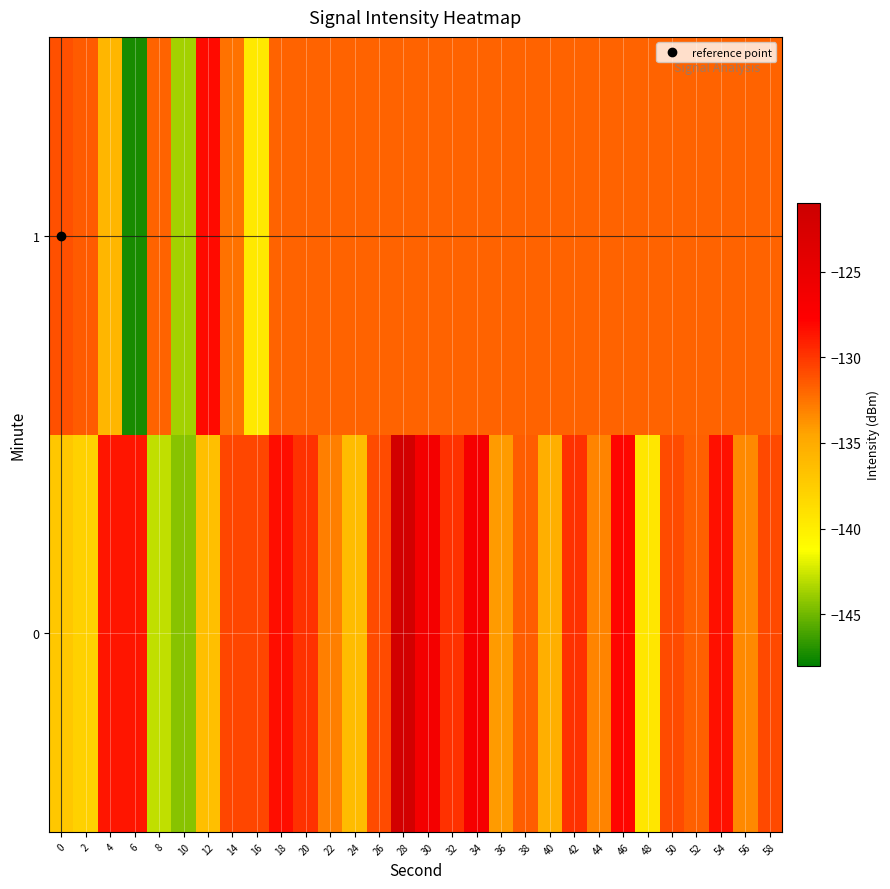

What is the difference between the highest and lowest values at 34?

5.1